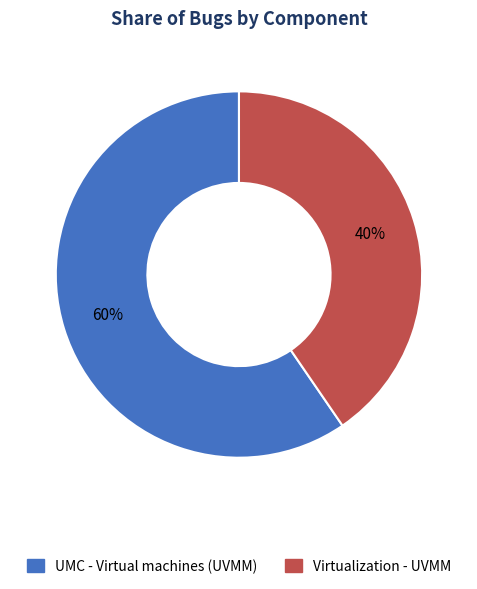

How many slices are in this pie chart?

2